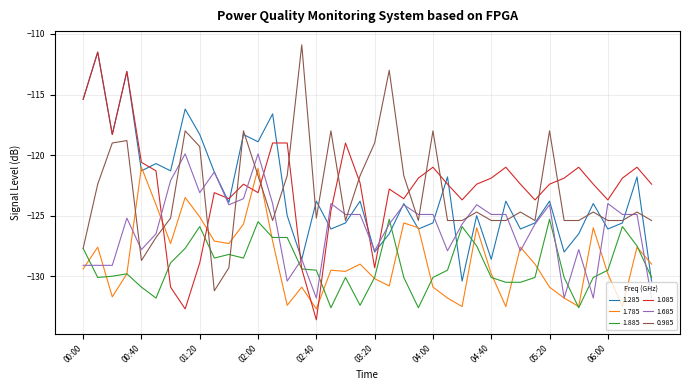

What is the greatest value displayed?

-110.9